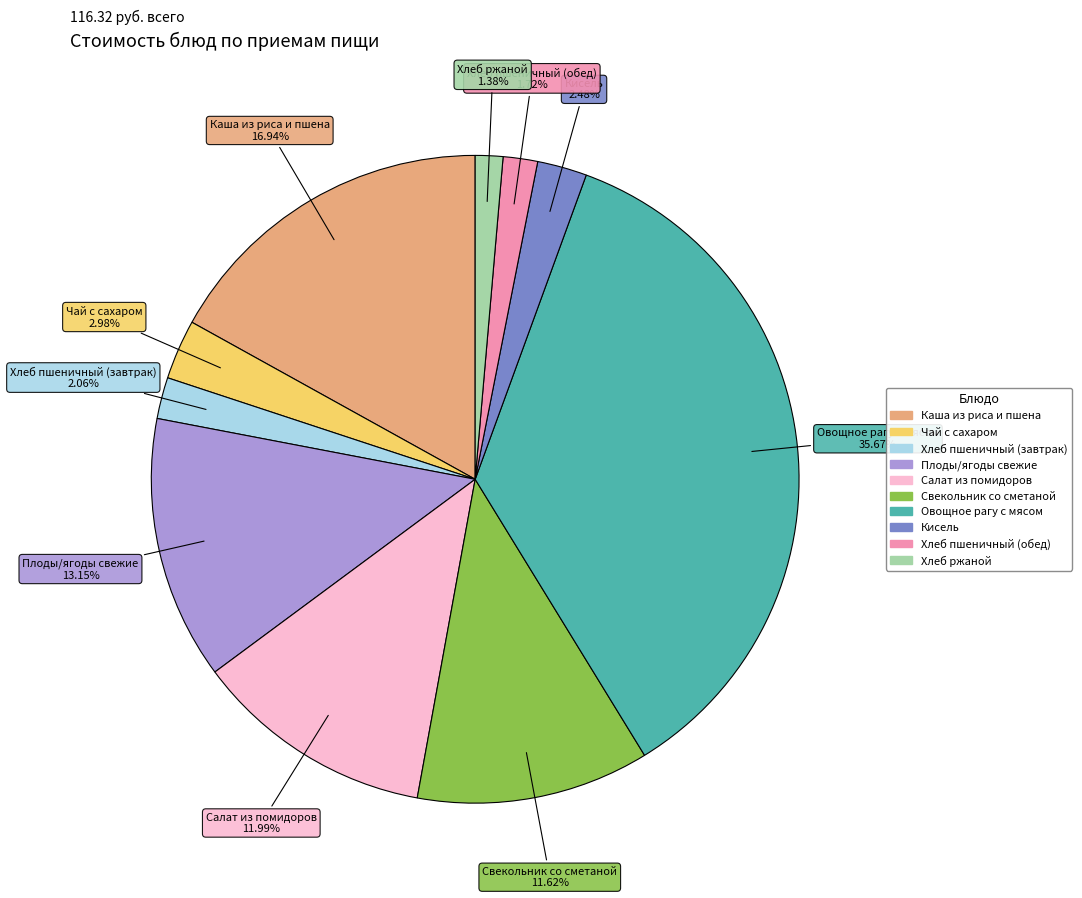

What percentage is the Хлеб пшеничный (завтрак) slice, to the nearest percent?

2%